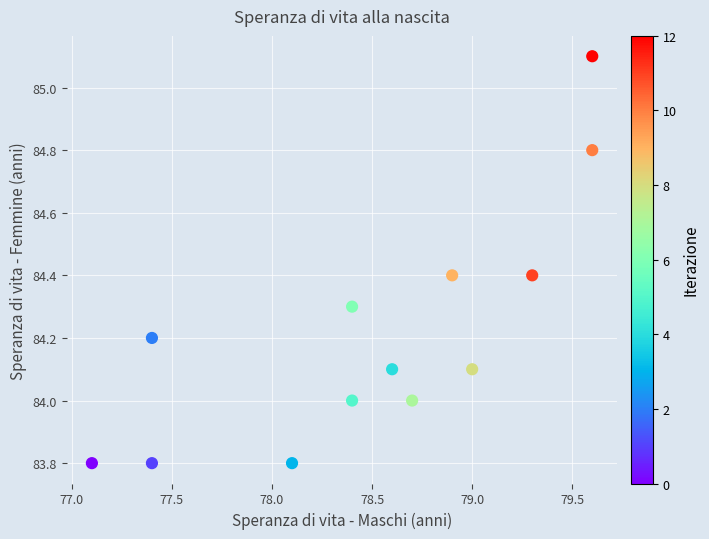

What is the range of X values (max minus min)?

2.5